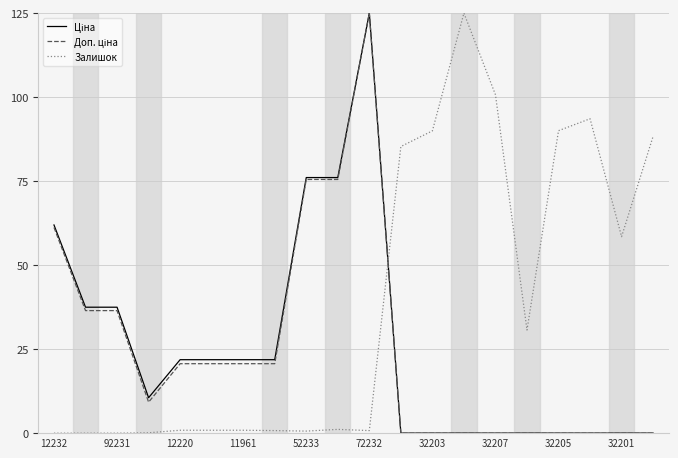

What is the highest value of the Залишок series?

125.0